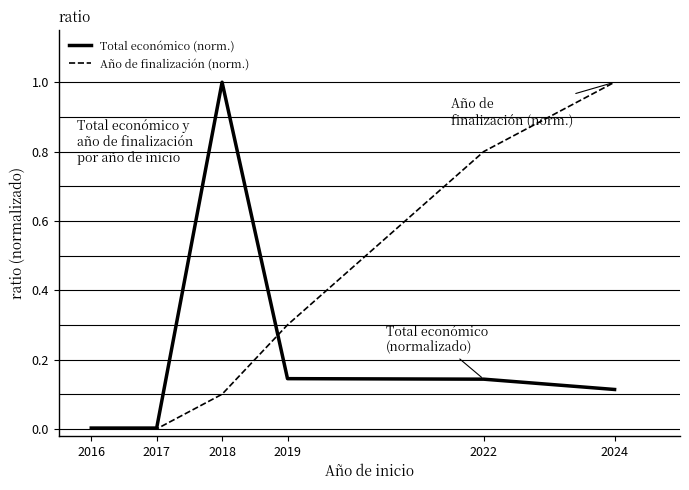

What is the greatest value displayed?

1.0